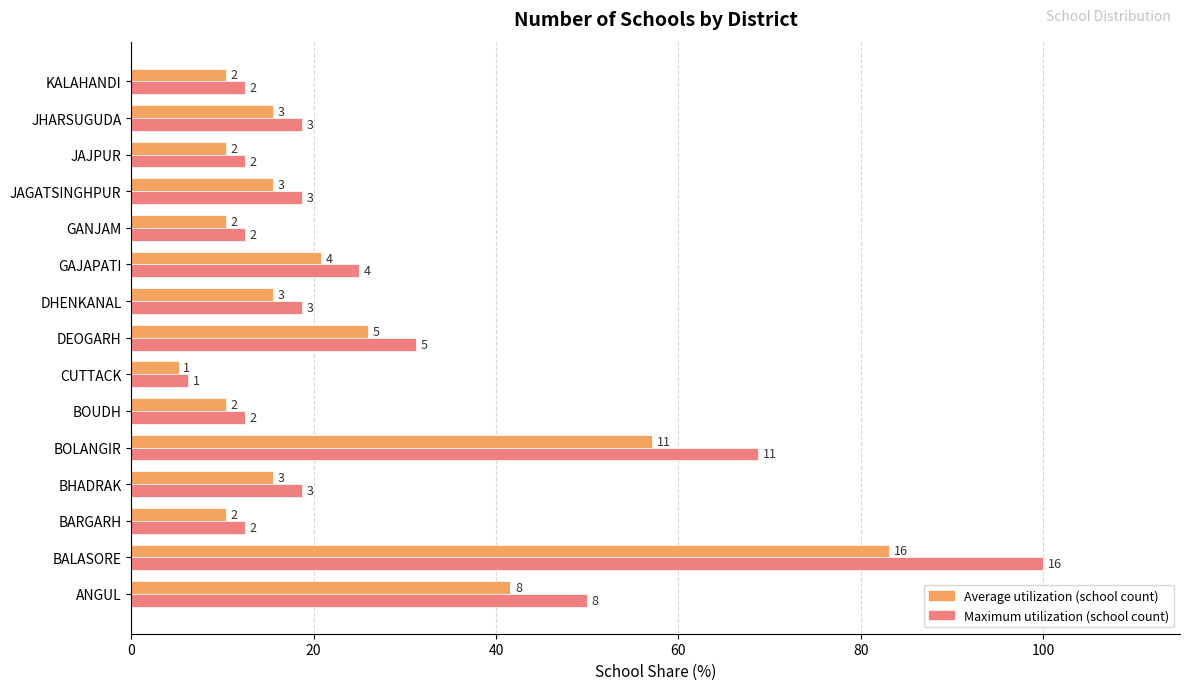

How many series are shown in this chart?

2